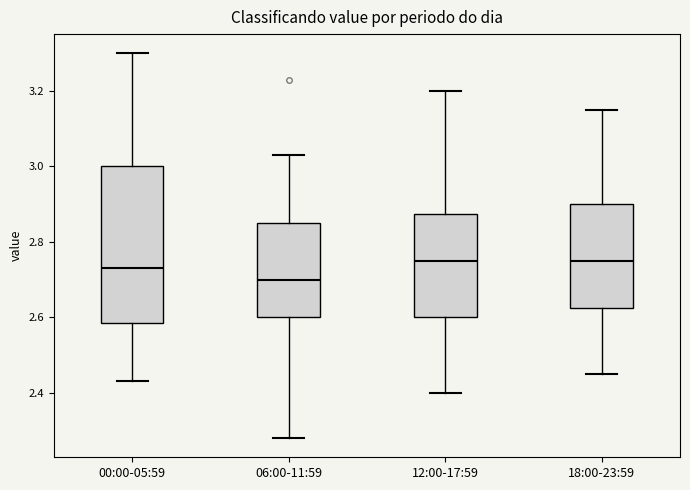

Reading left to right, read every box against the y-axis: the position of its median line, the range the box covers, and the ends of its whiskers. The values are not printed on the chart, so give them approximately, as read against the axis.

00:00-05:59: median 2.74, box 2.58 to 3.00, whiskers 2.44 to 3.30
06:00-11:59: median 2.70, box 2.60 to 2.86, whiskers 2.28 to 3.04
12:00-17:59: median 2.76, box 2.60 to 2.88, whiskers 2.40 to 3.20
18:00-23:59: median 2.76, box 2.62 to 2.90, whiskers 2.46 to 3.16